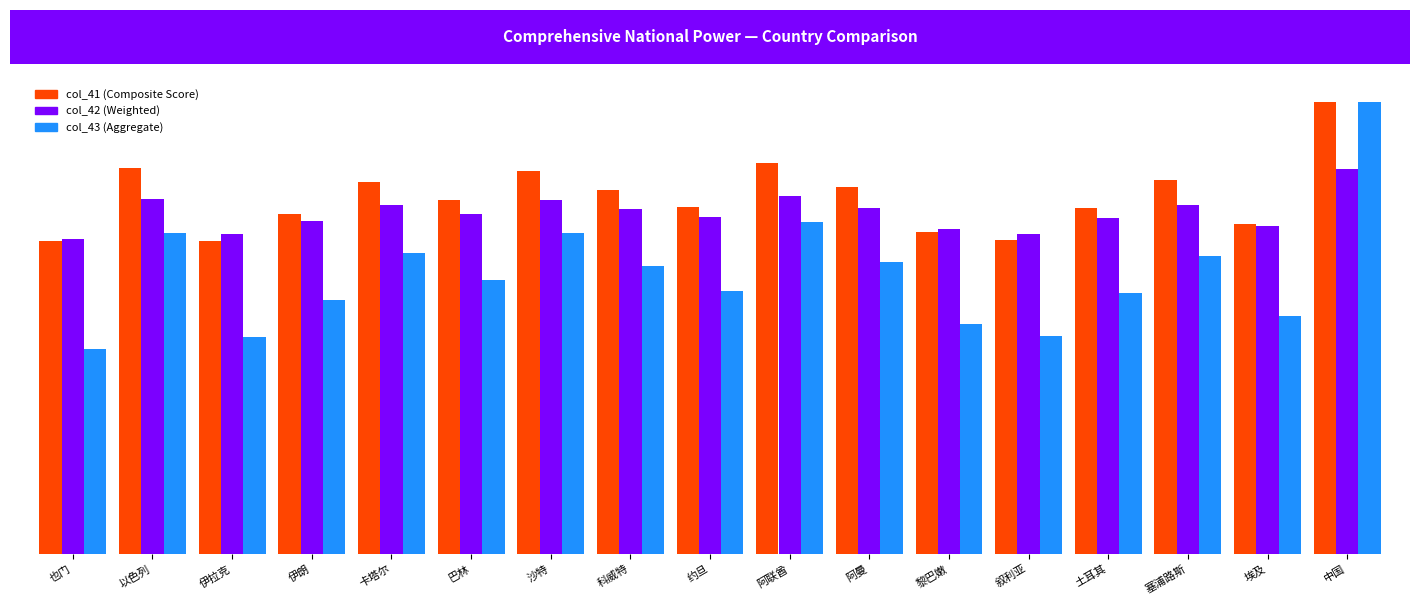

Reading right to left, transcribe all the data shown in this chart.

col_41: 80.1	58.4	66.1	61.2	55.6	57.1	65.0	69.3	61.4	64.5	67.8	62.7	65.9	60.1	55.5	68.3	55.4
col_42: 68.1	58.1	61.9	59.5	56.7	57.5	61.3	63.3	59.6	61.1	62.6	60.2	61.7	59.0	56.7	62.9	55.8
col_43: 80.1	42.2	52.8	46.2	38.6	40.7	51.8	58.7	46.5	51.1	56.9	48.4	53.4	45.0	38.5	56.8	36.2